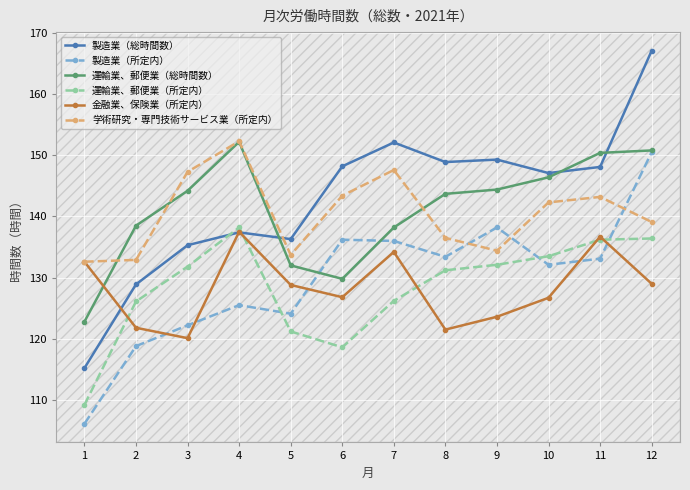

What is the value of the 製造業（総時間数） point at the 7th from the left?

152.1